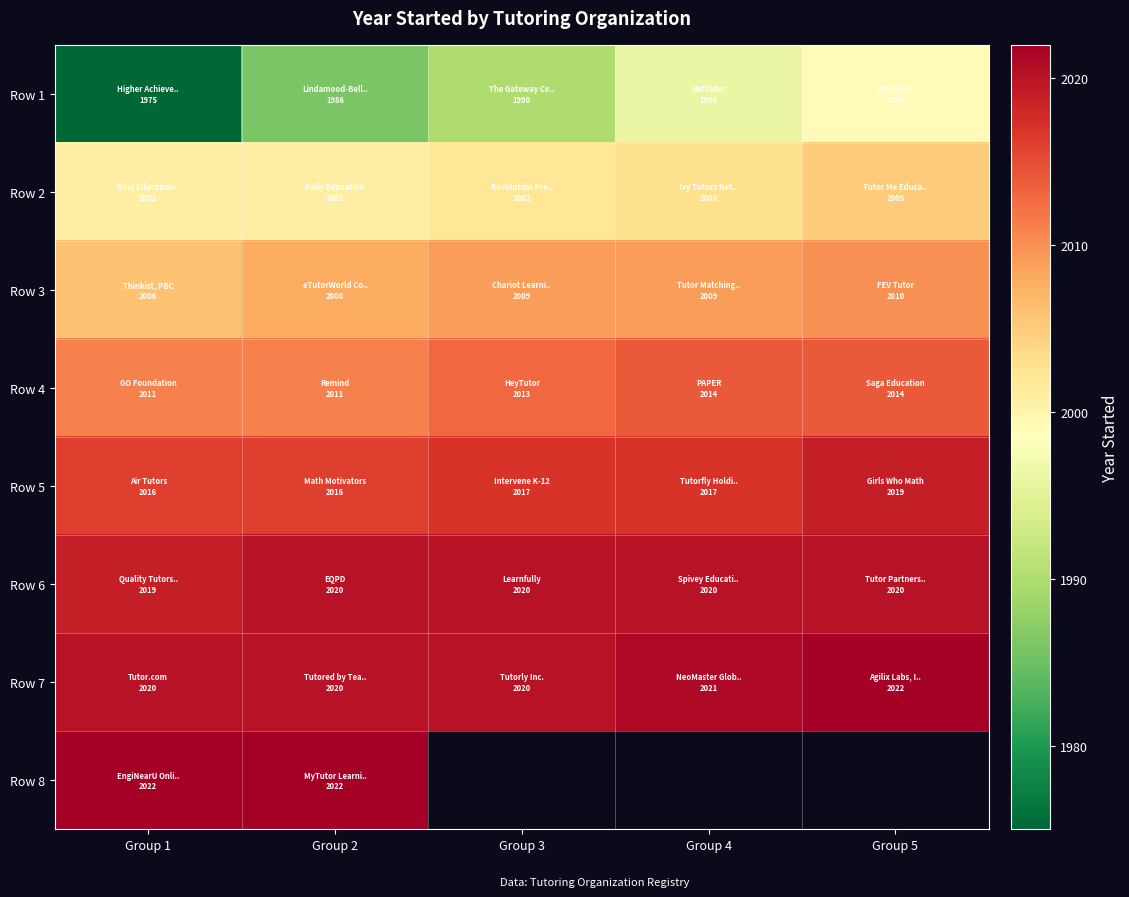

What is the difference between the highest and lowest values at Group 2?

36.0